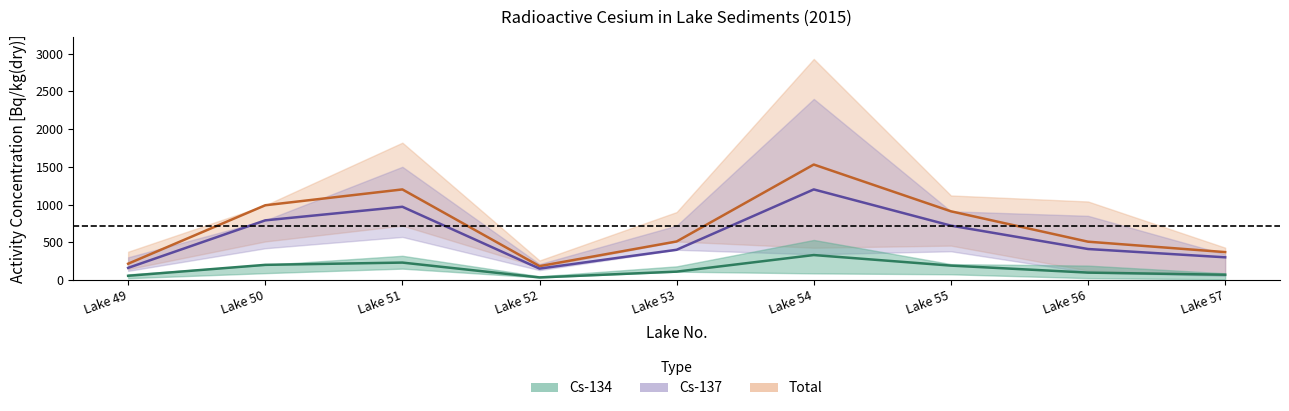

What is the average value of the Total (mid) series?

713